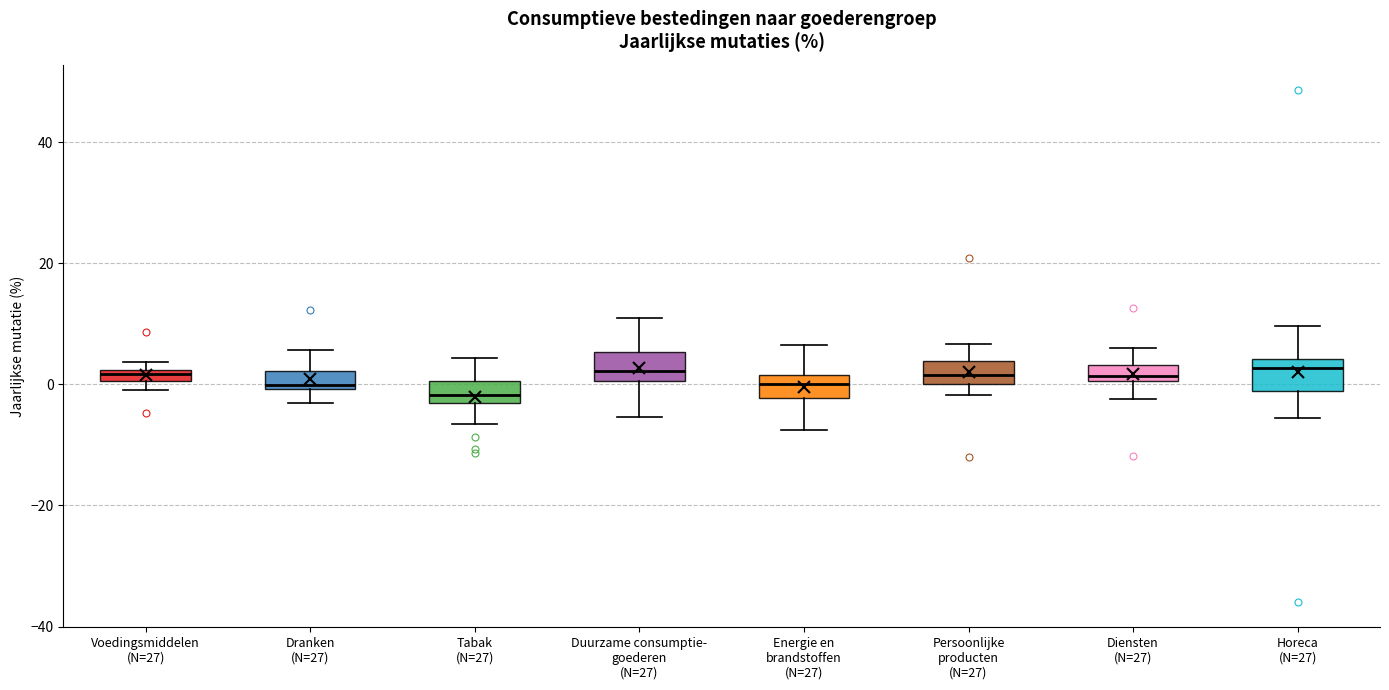

Where does the upper whisker of the box for Dranken (N=27) end on the y-axis? The values are not printed on the chart, so give them approximately, as read against the axis.

6